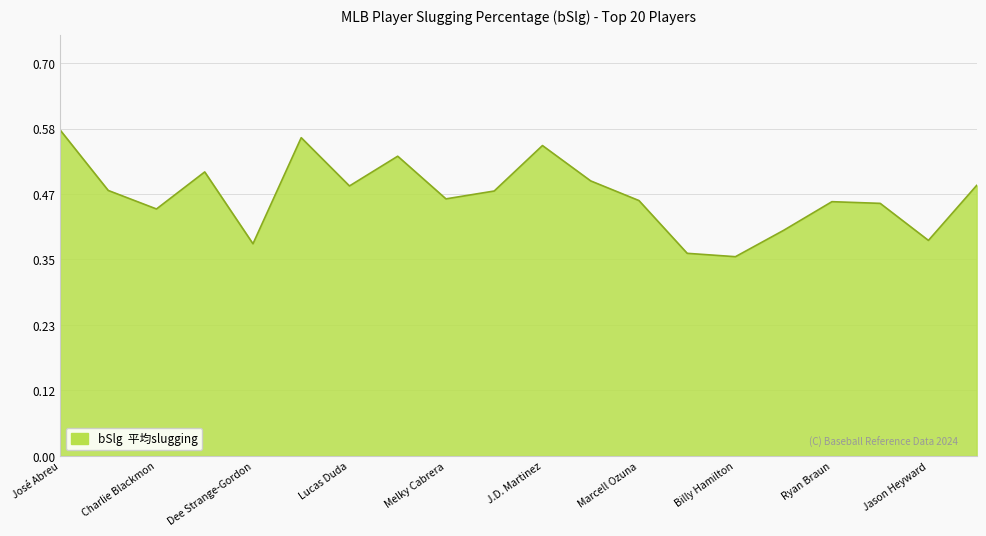

Does the chart display data point markers on the line(s)?

No